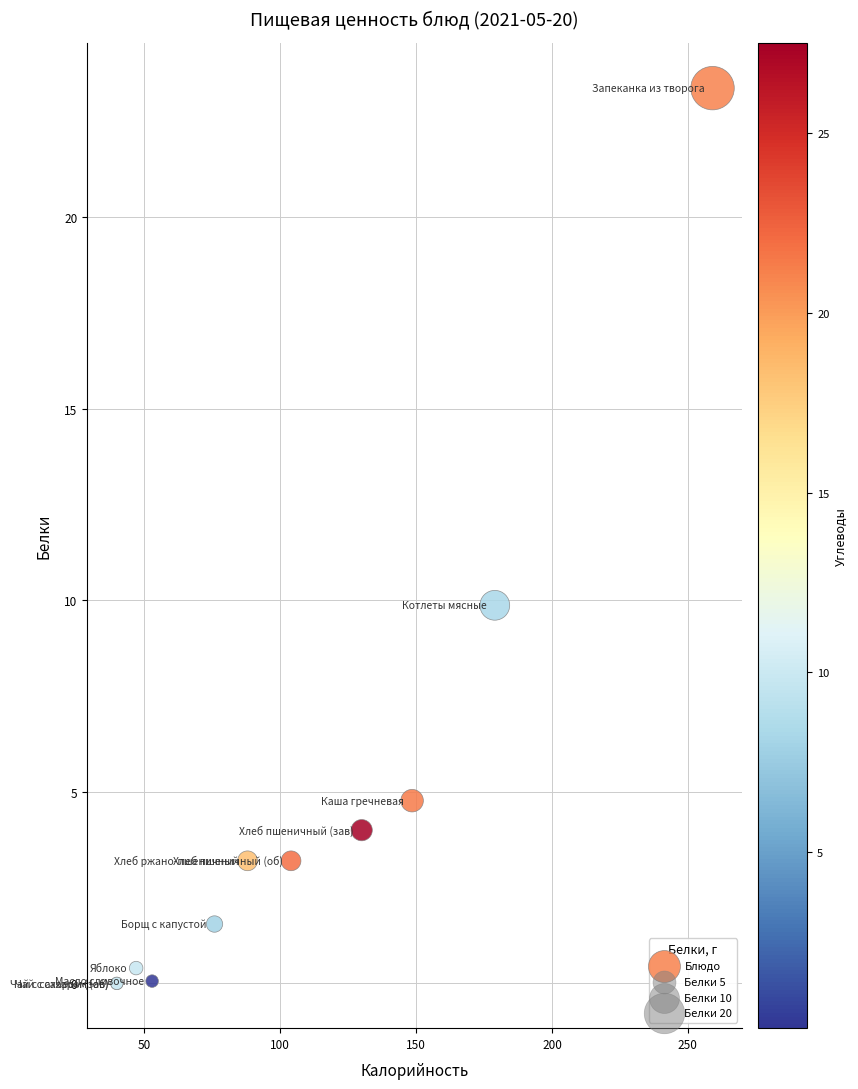

What Y value in the scatter plot is closest to 11?

9.9